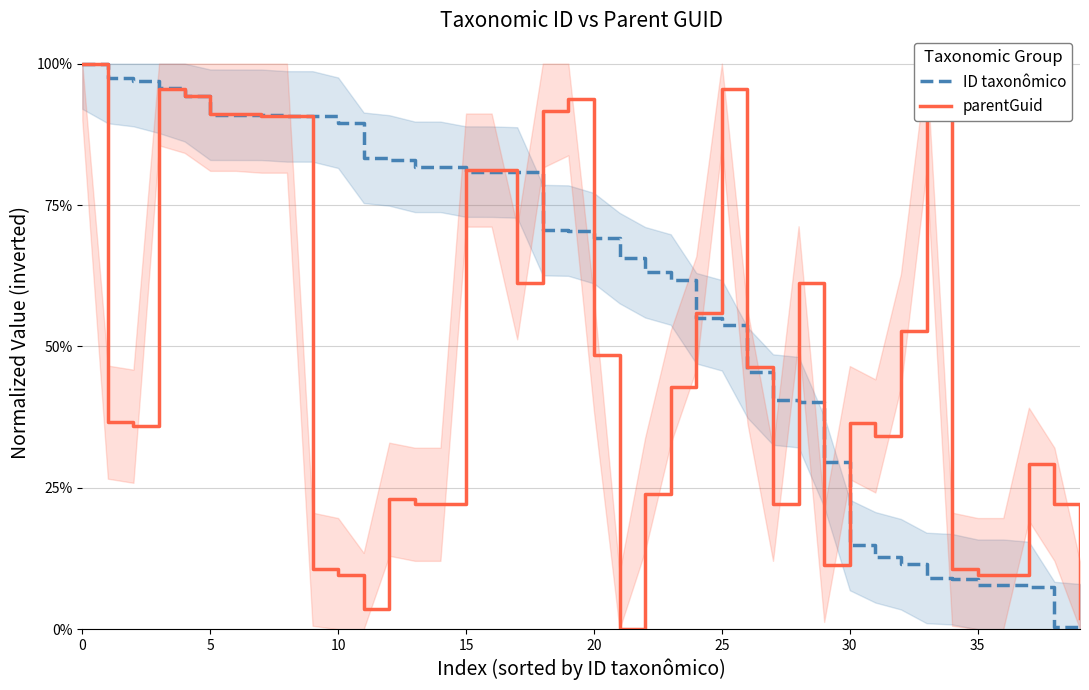

What is the difference between the second highest and minimum values in the parentGuid series?

1.0